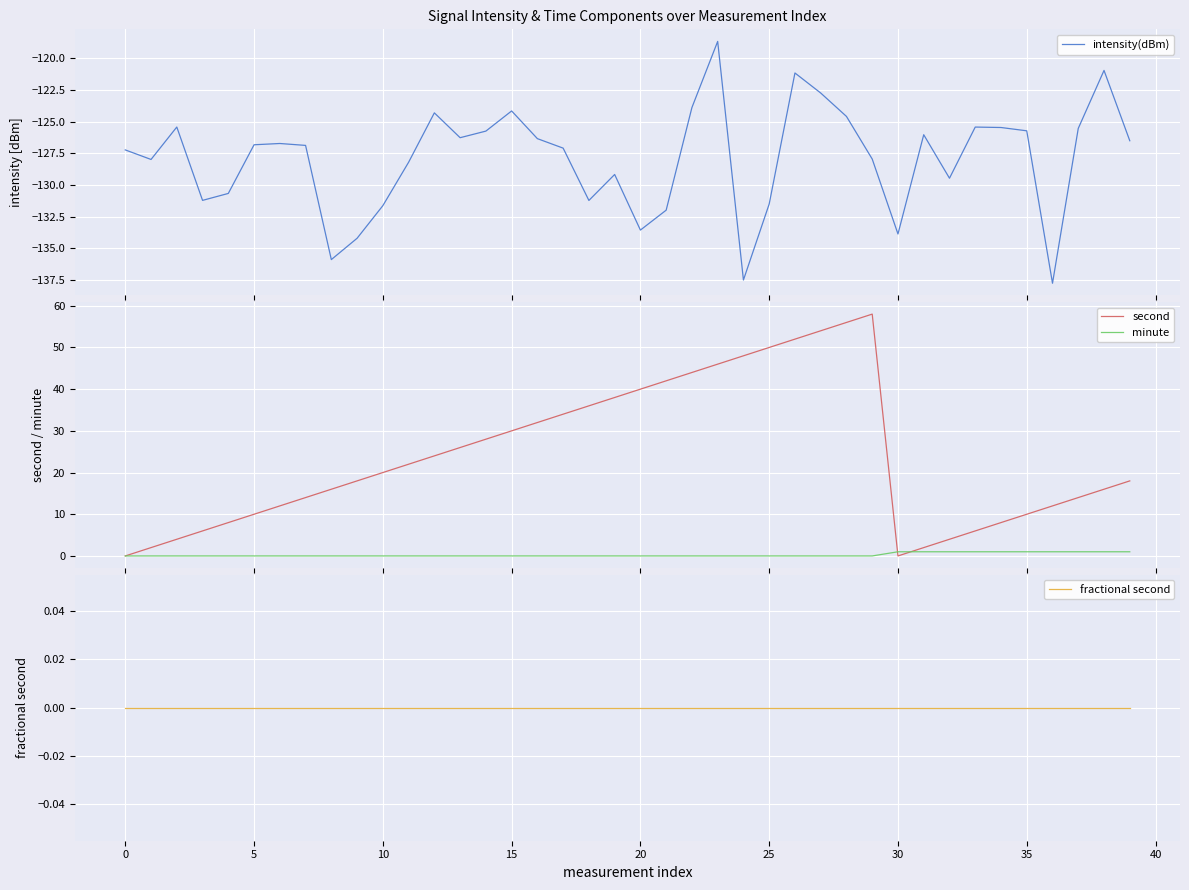

True or false: fractional second and second cross at least once.

False